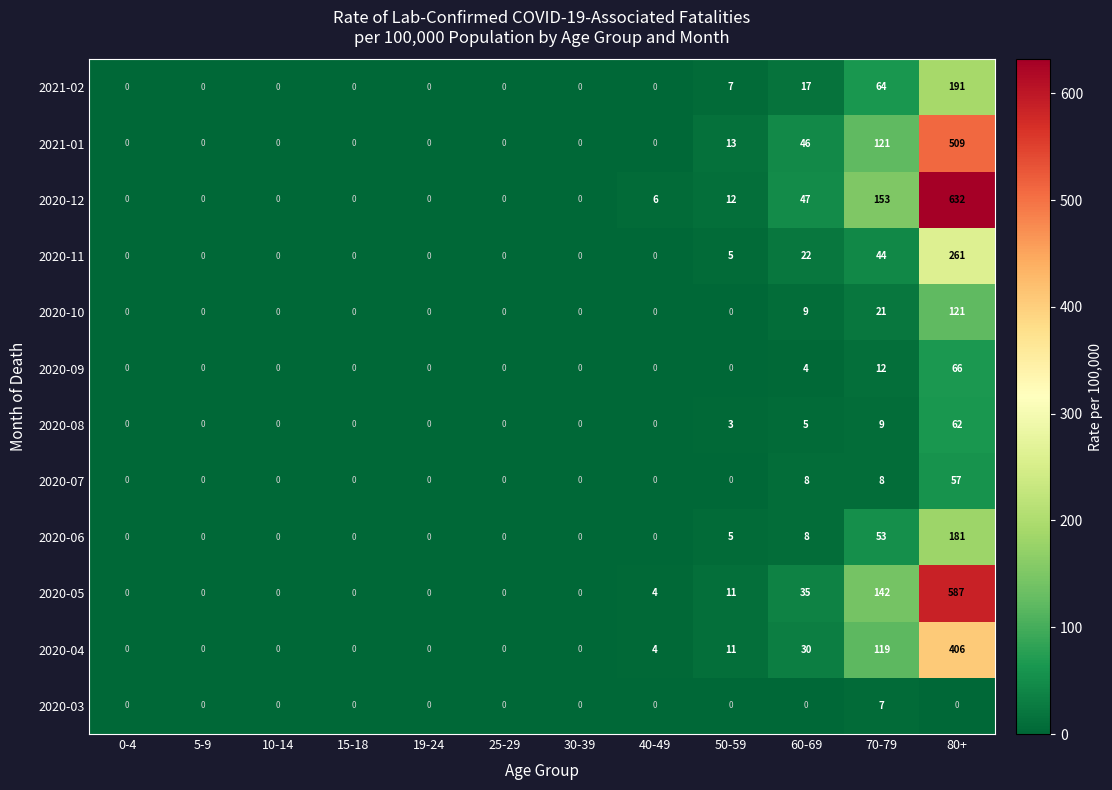

List the series in order of their peak value, highest first.

2020-12, 2020-05, 2021-01, 2020-04, 2020-11, 2021-02, 2020-06, 2020-10, 2020-09, 2020-08, 2020-07, 2020-03